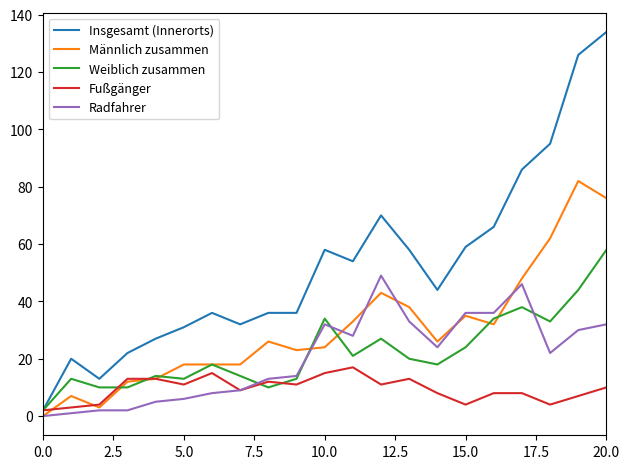

Which series has the largest total across all categories?

Insgesamt (Innerorts)